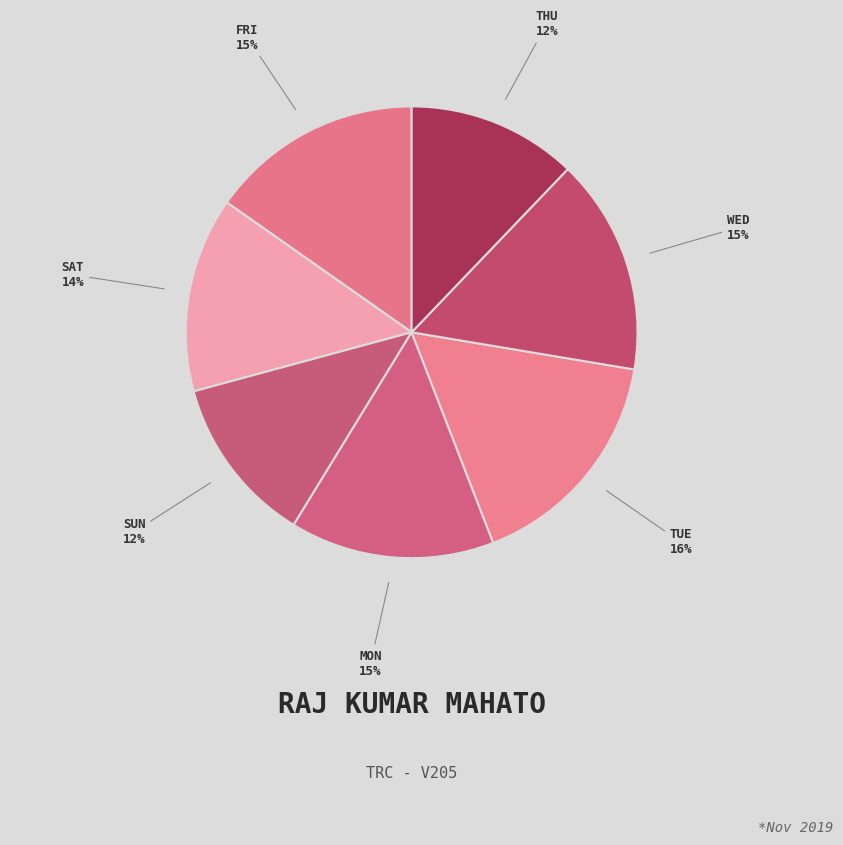

How many slices are in this pie chart?

7